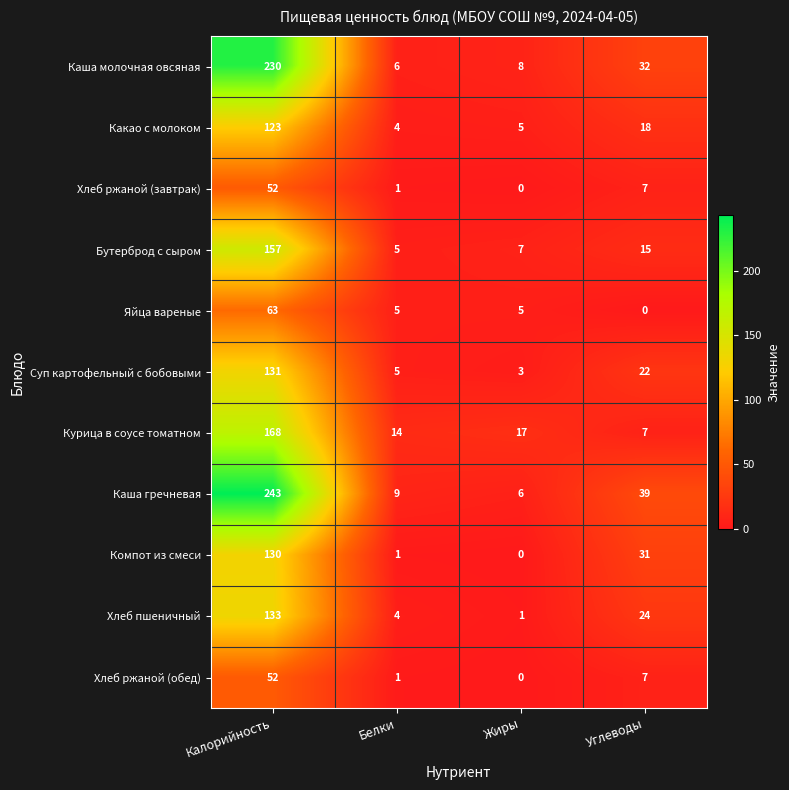

Which series has the largest range (max minus min)?

Каша гречневая